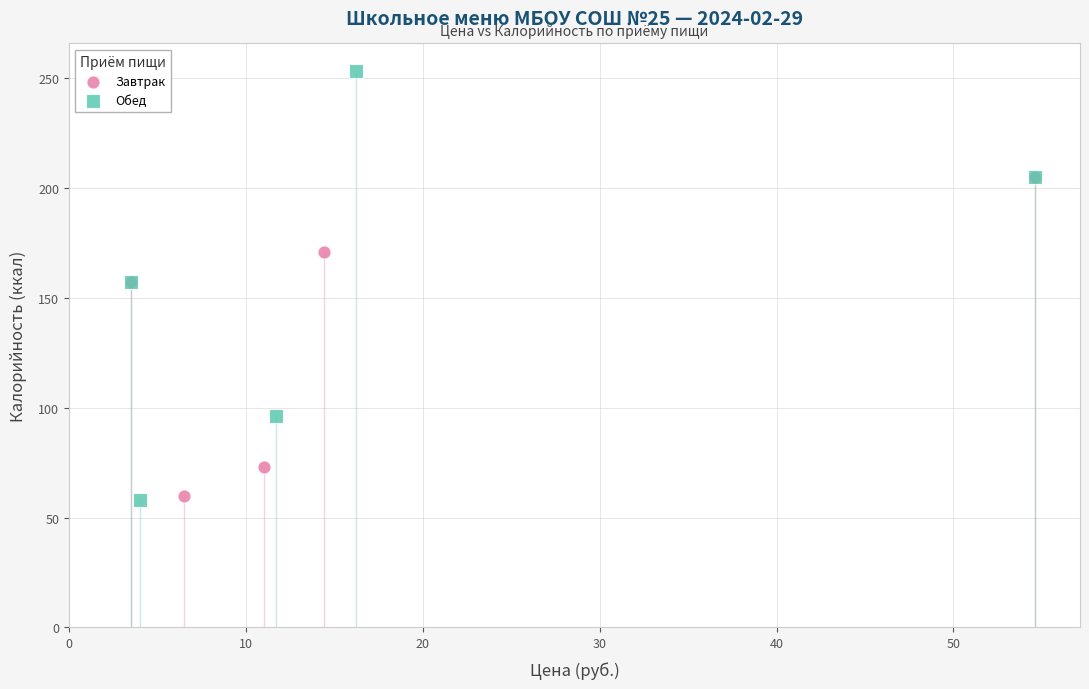

What are all the series names shown in the legend?

Завтрак, Обед